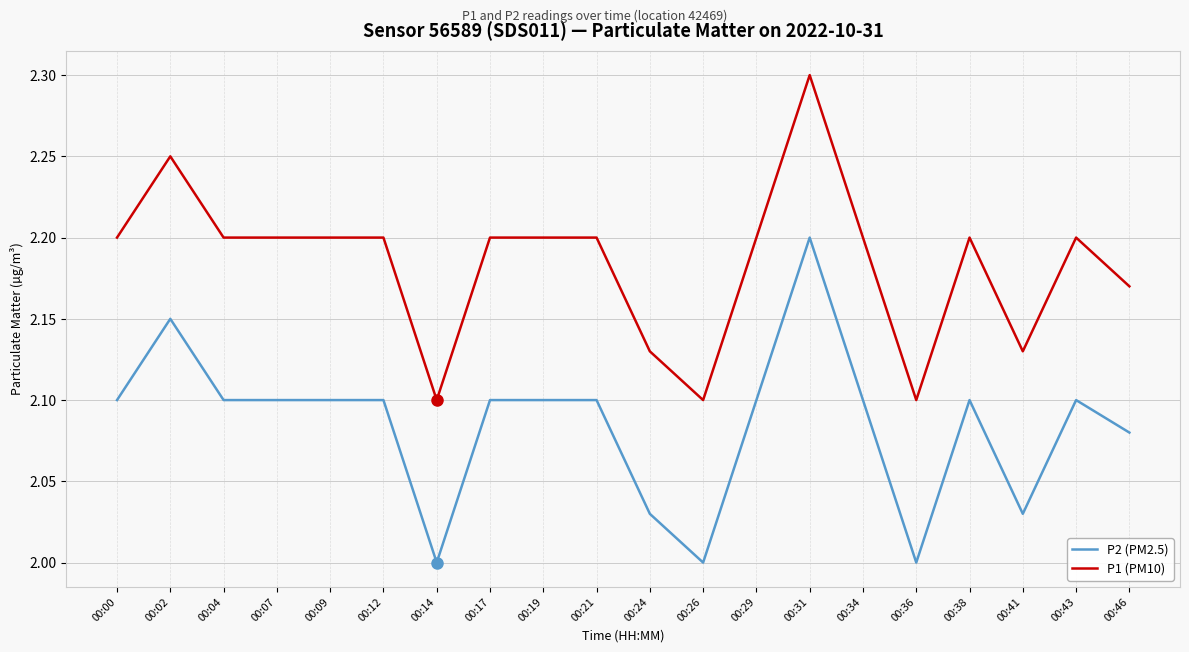

What is the greatest value displayed?

2.3